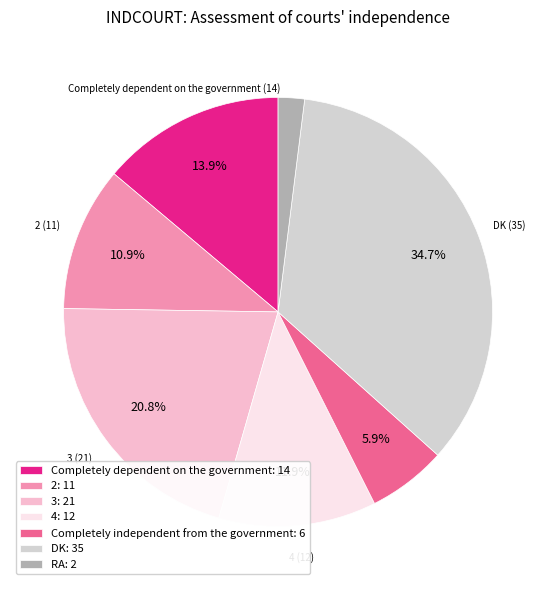

True or false: DK accounts for 47% of the total.

False